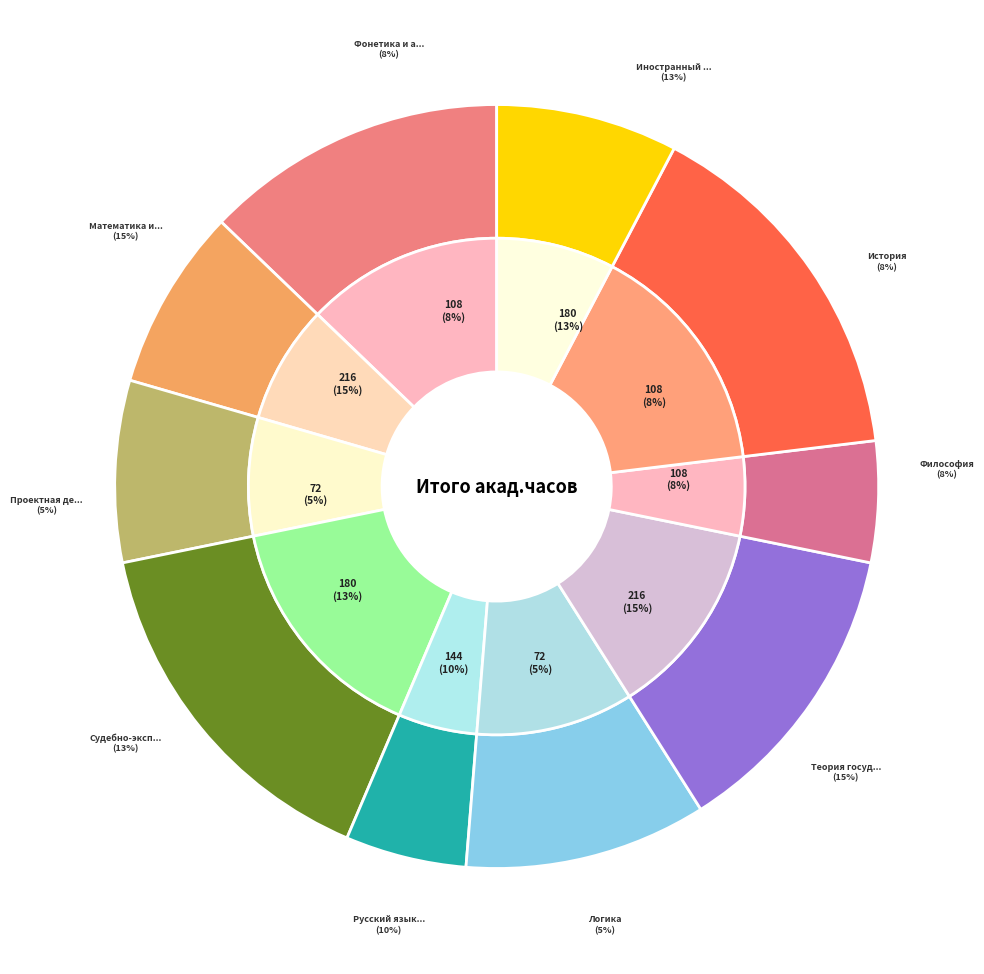

Which category has the biggest portion of the pie?

Теория государства и права